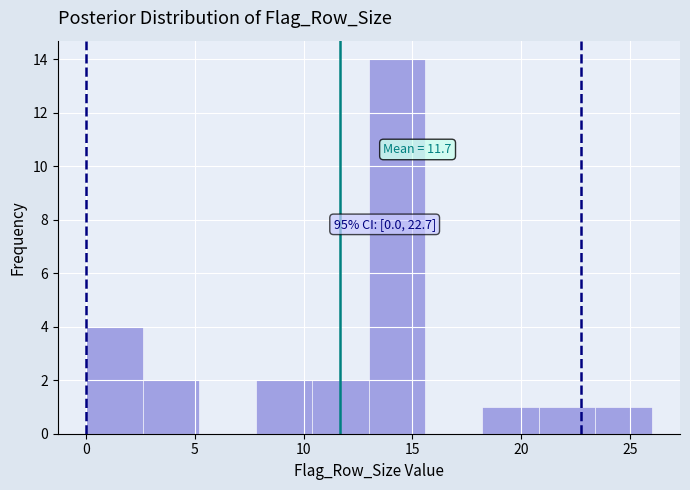

Which range on the x-axis has the tallest bar?

13.0 to 15.6